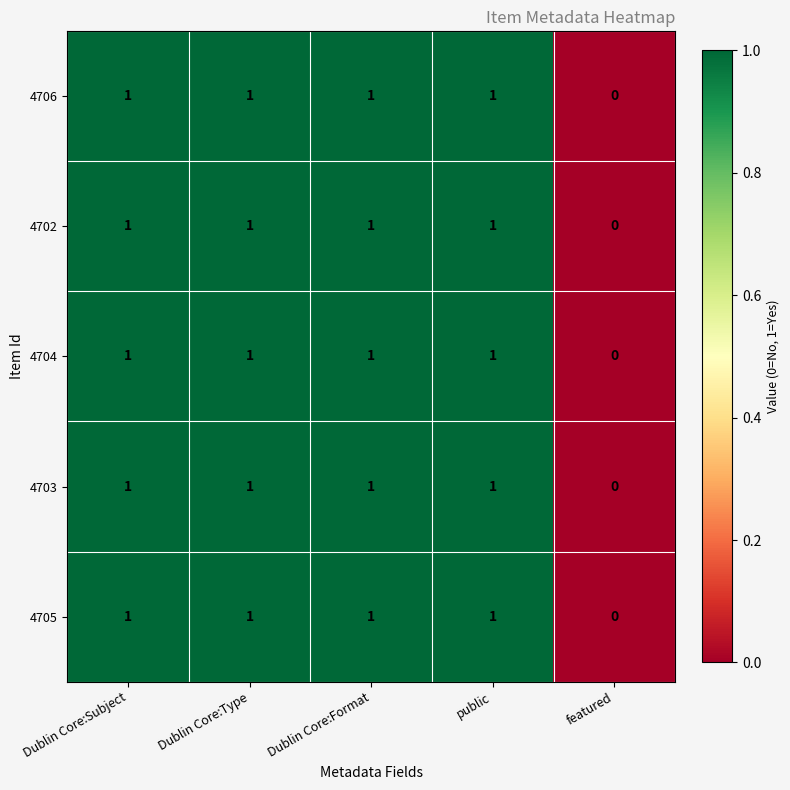

What is the total value across all series at Dublin Core:Type?

5